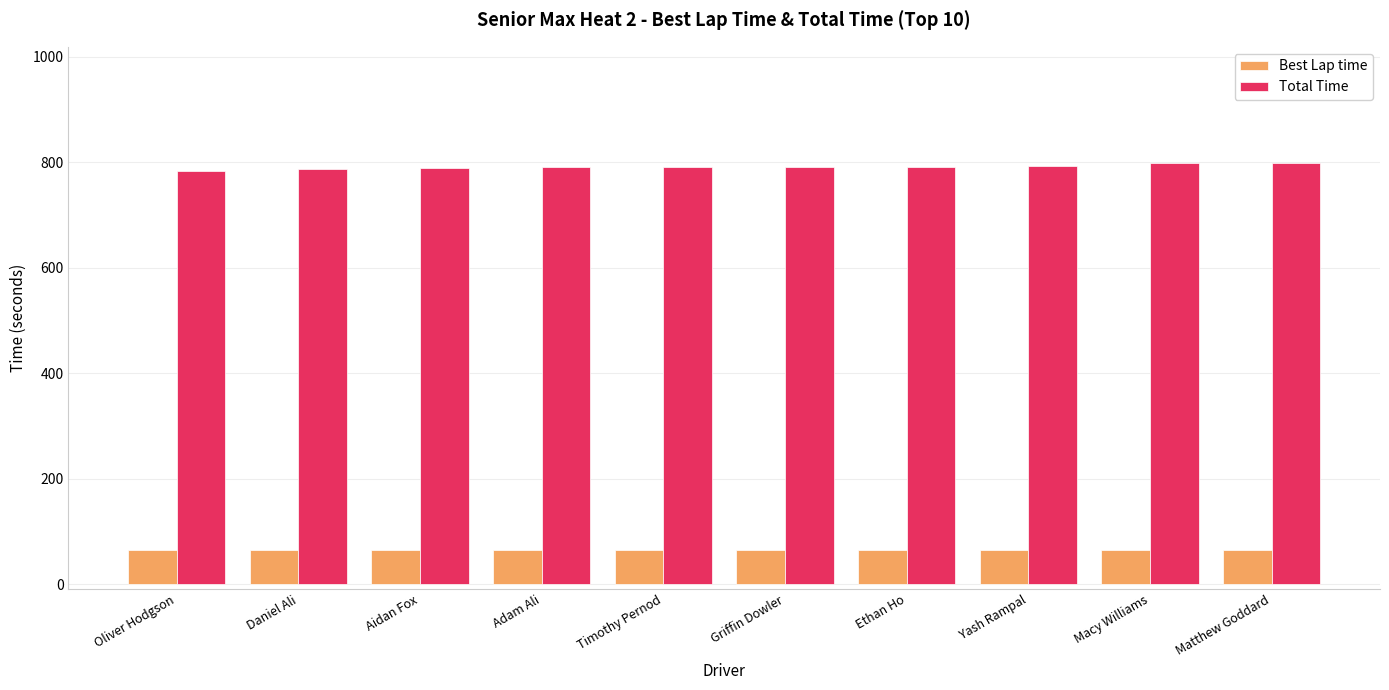

What position from the right is Adam Ali?

7